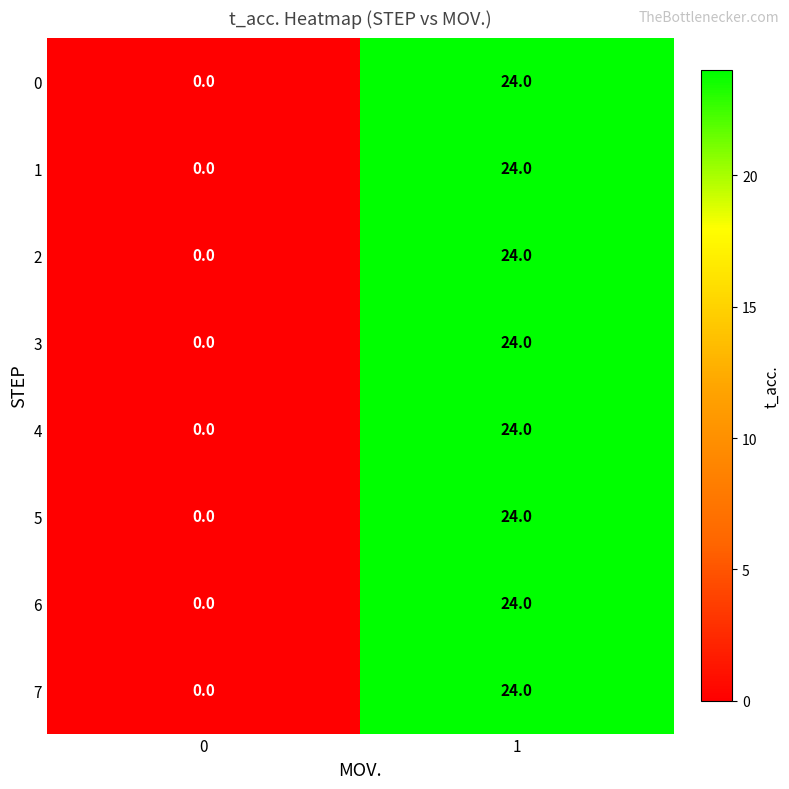

Is the value of 7 at 0 greater than the value of 0 at 1?

No